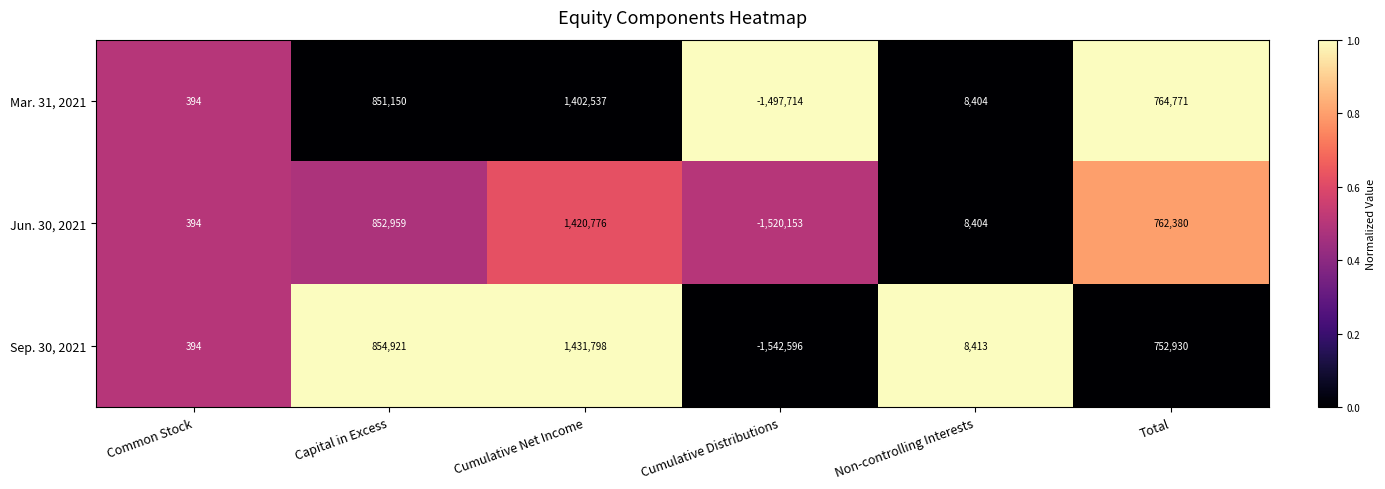

Between Common Stock and Capital in Excess, which series saw the biggest shift?

Sep. 30, 2021